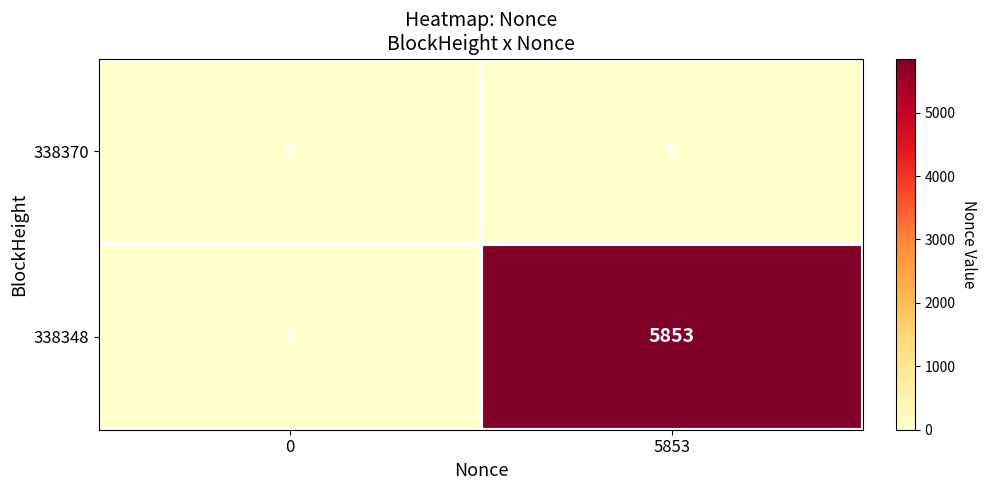

What is the maximum value shown in the chart?

5853